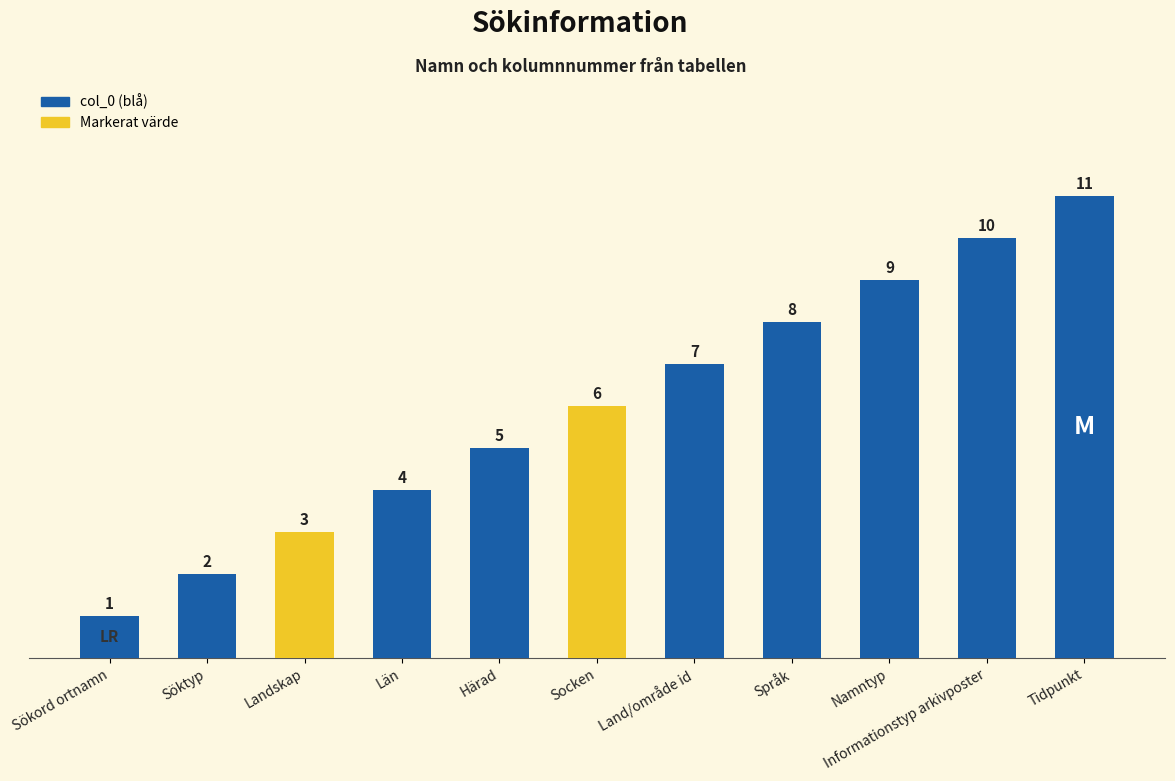

Reading left to right, list all the values displayed in this chart.

1	2	3	4	5	6	7	8	9	10	11